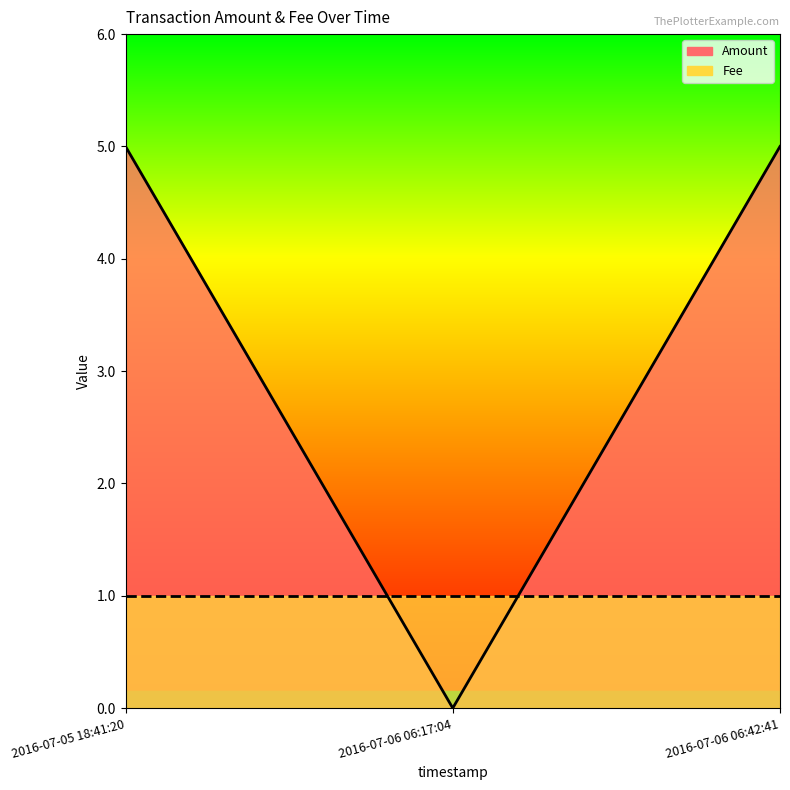

List the labels in order of value, smallest first.

2016-07-06 06:17:04, 2016-07-05 18:41:20, 2016-07-06 06:42:41